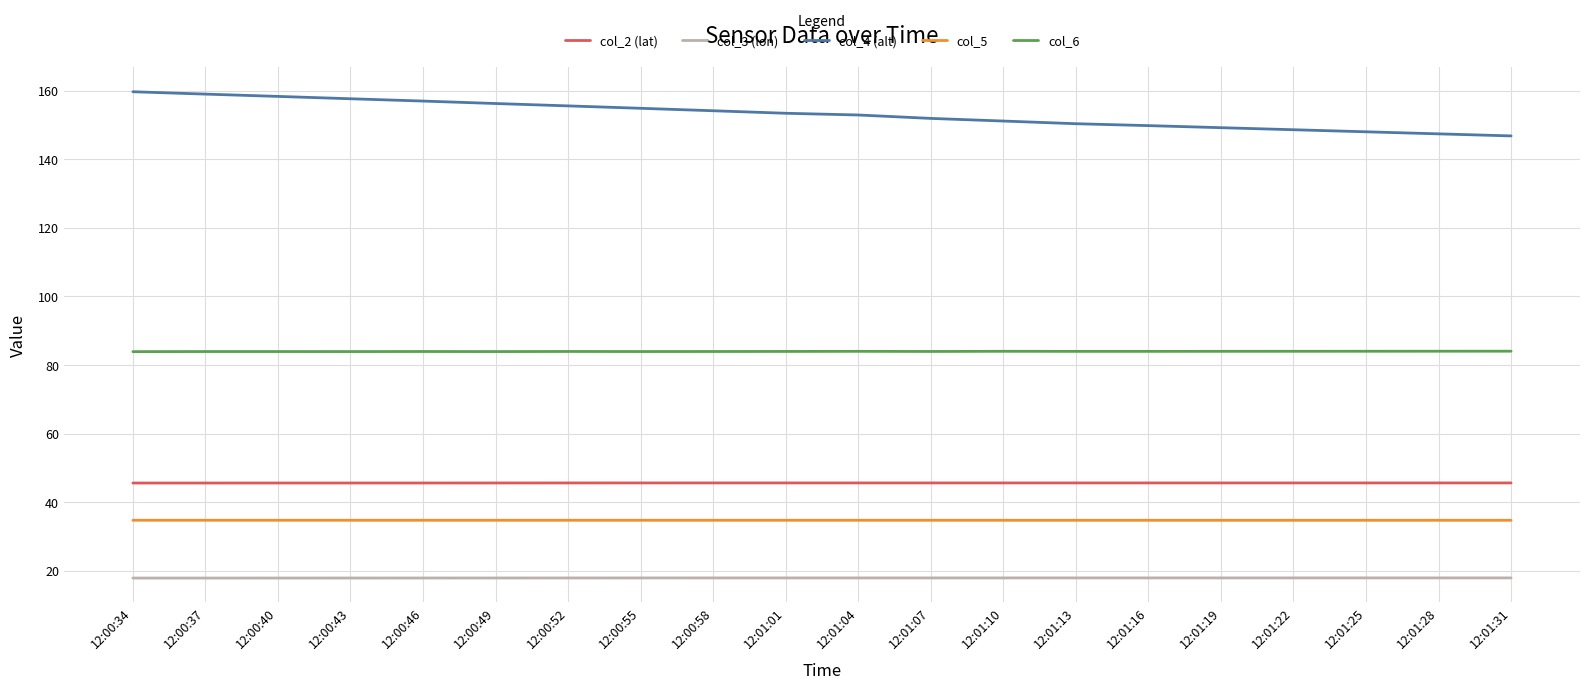

The value of col_4 (alt) at 12:00:55 is 263.2. True or false?

False